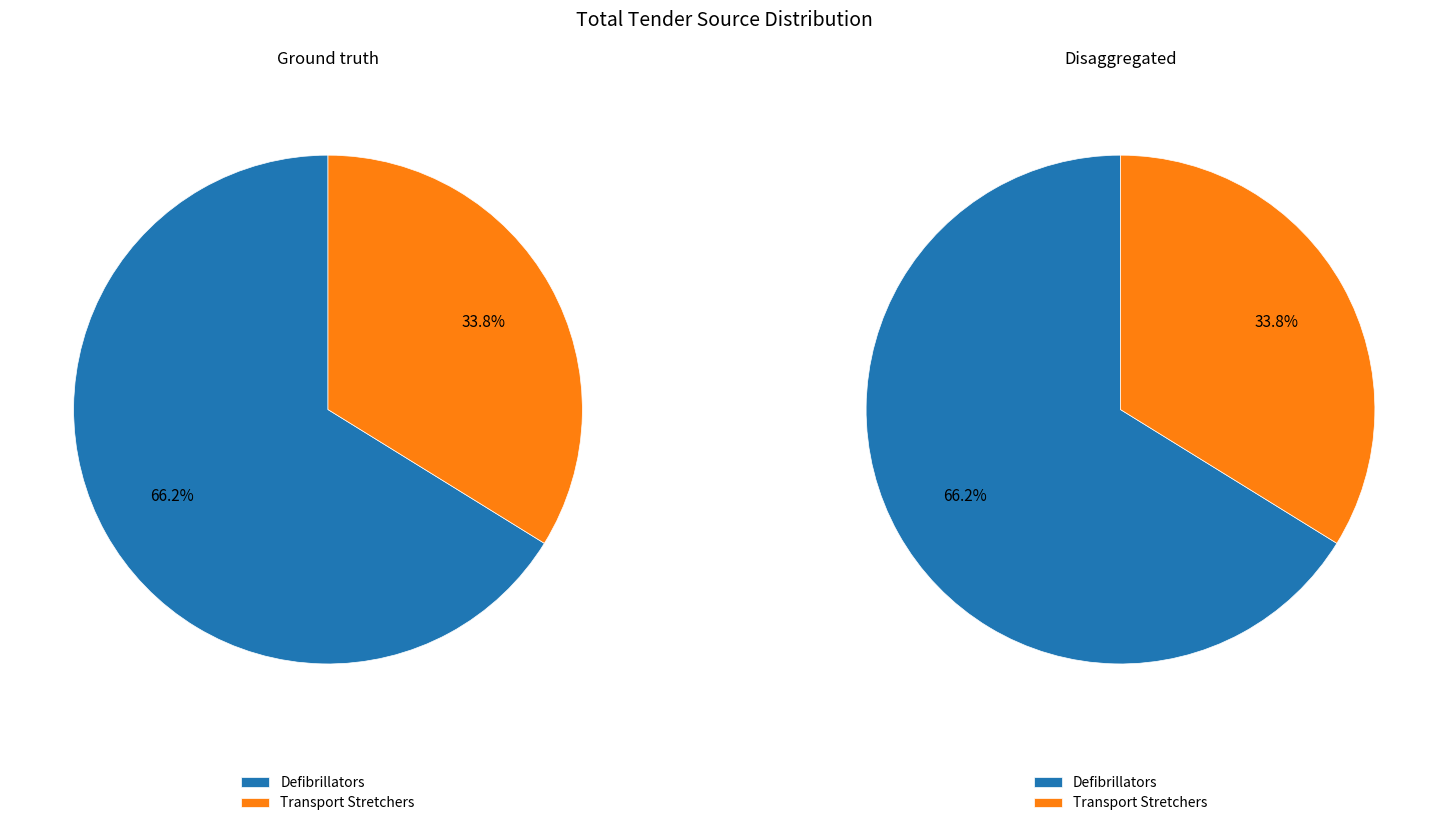

Is there any slice that represents more than half of the pie?

Yes